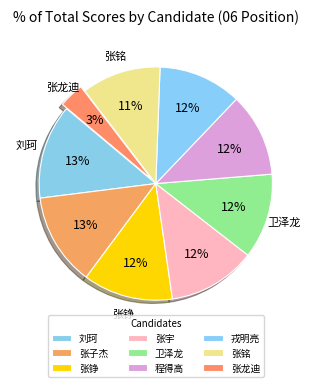

How many slices are in this pie chart?

9